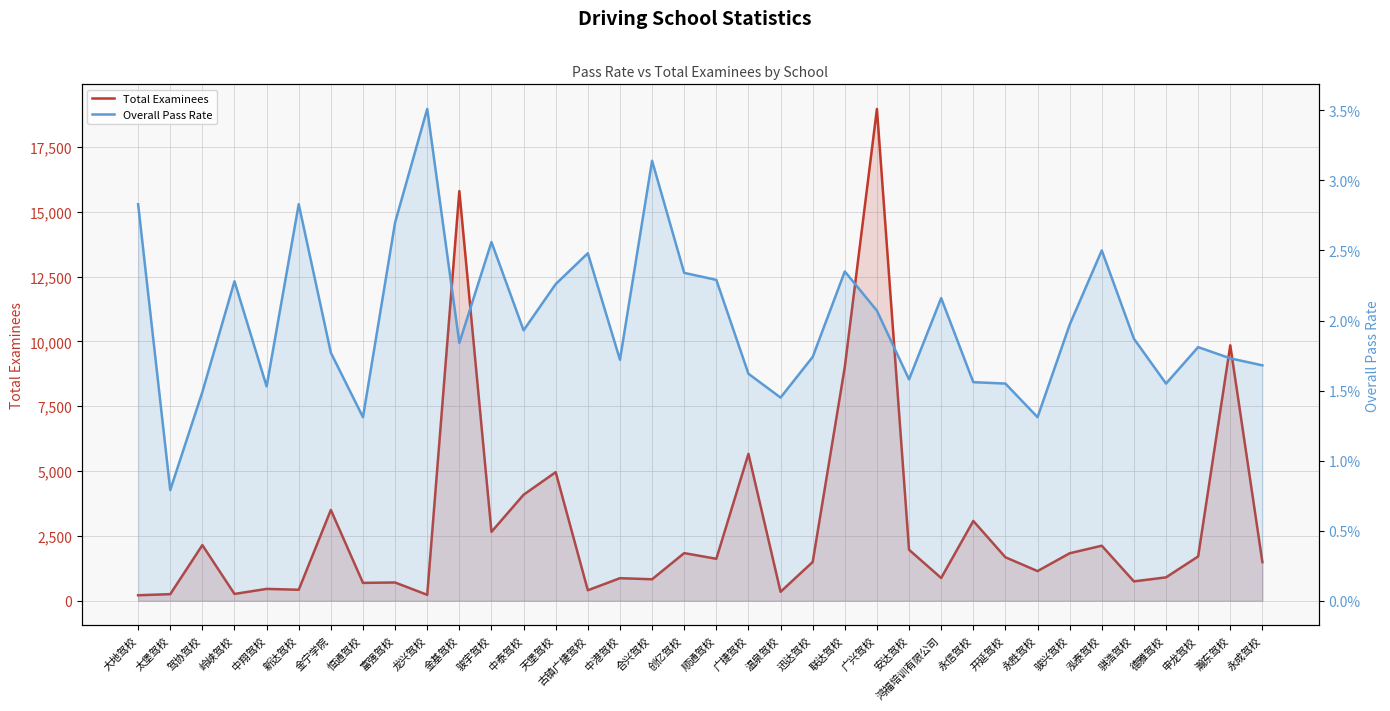

List the series in order of their overall mean, highest first.

Total Examinees, Overall Pass Rate